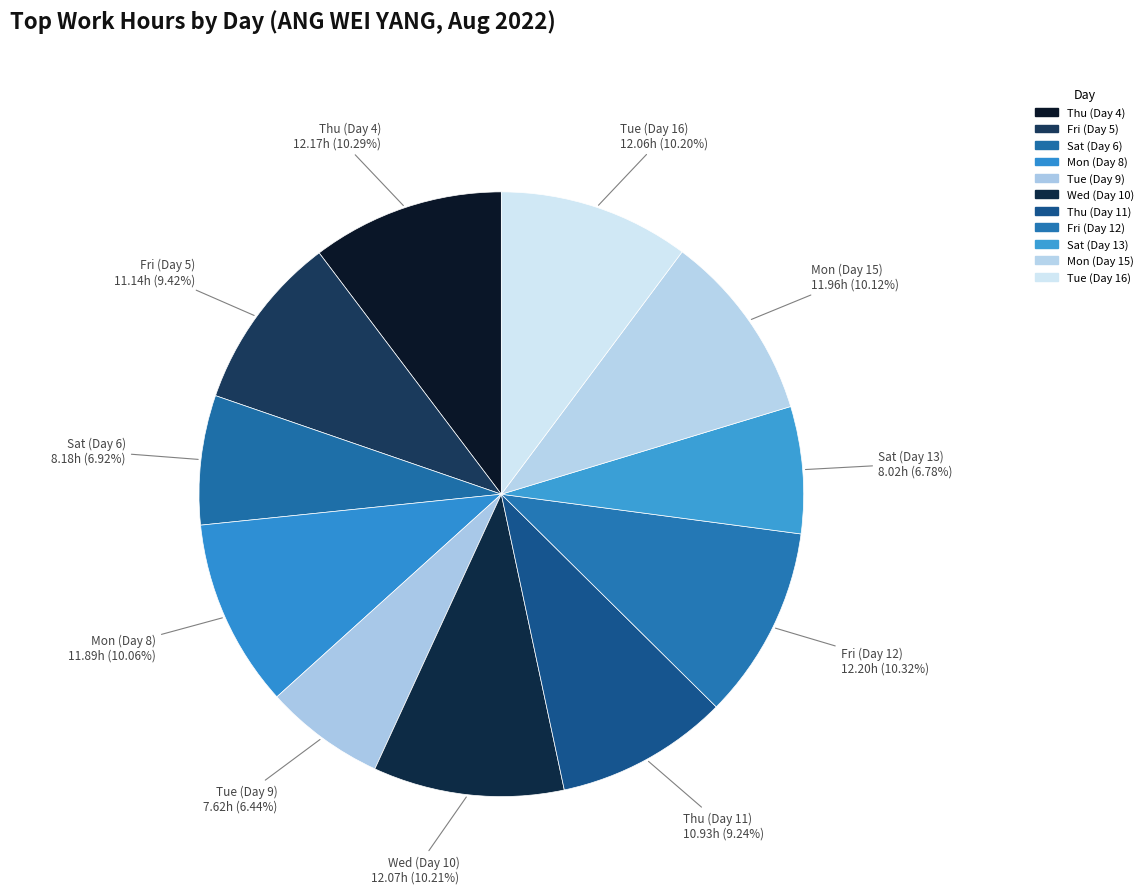

True or false: Tue (Day 16) accounts for 10% of the total.

True